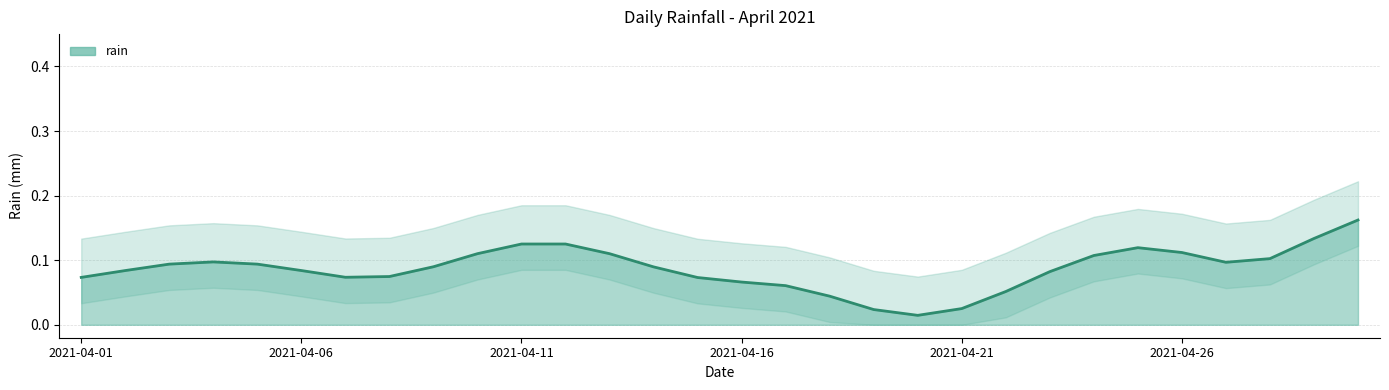

Does the chart display data point markers on the line(s)?

No